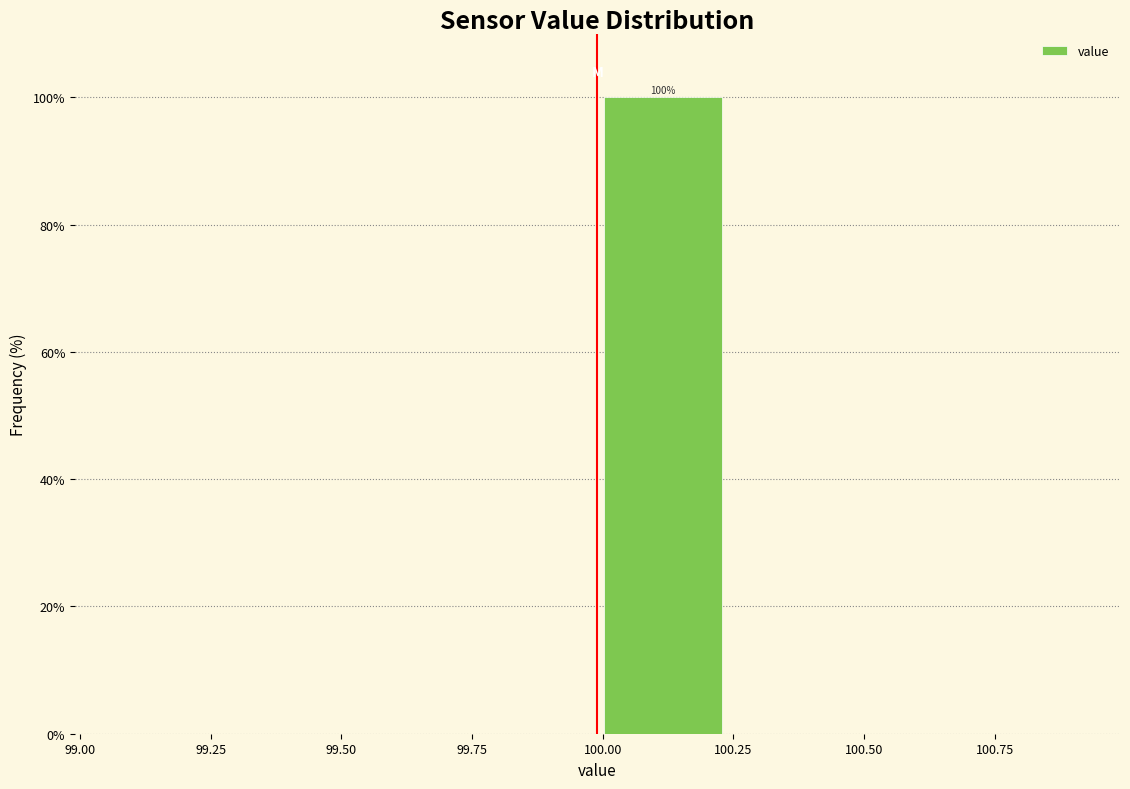

Over which range of the x-axis is the bar tallest?

99.99 to 100.24